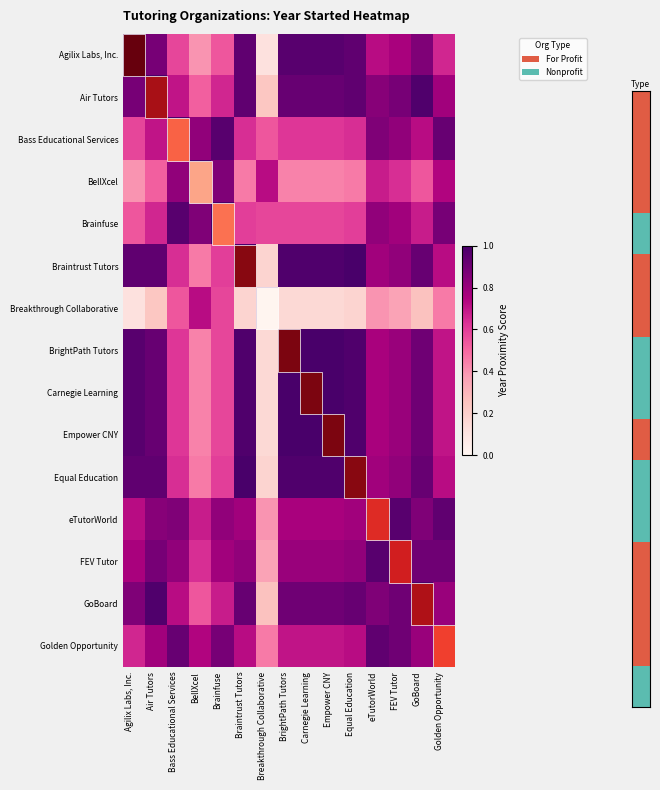

At how many categories does at least one series exceed 0?

15